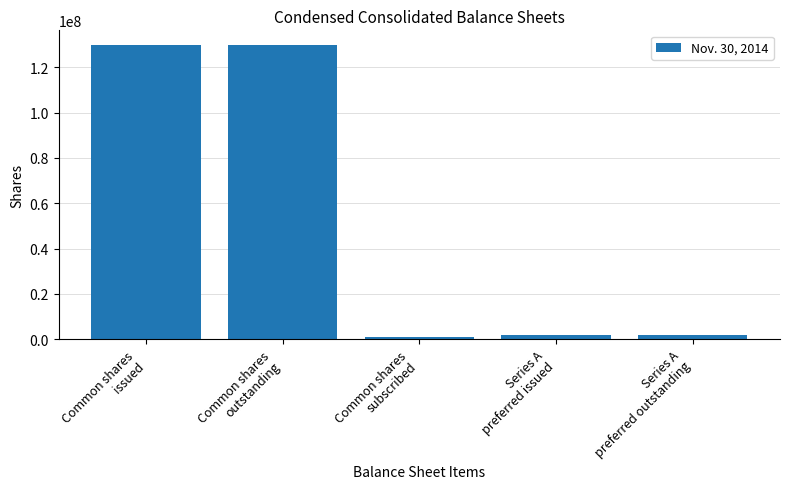

What is the change in value from Common shares
issued to Series A
preferred issued?

-127868139